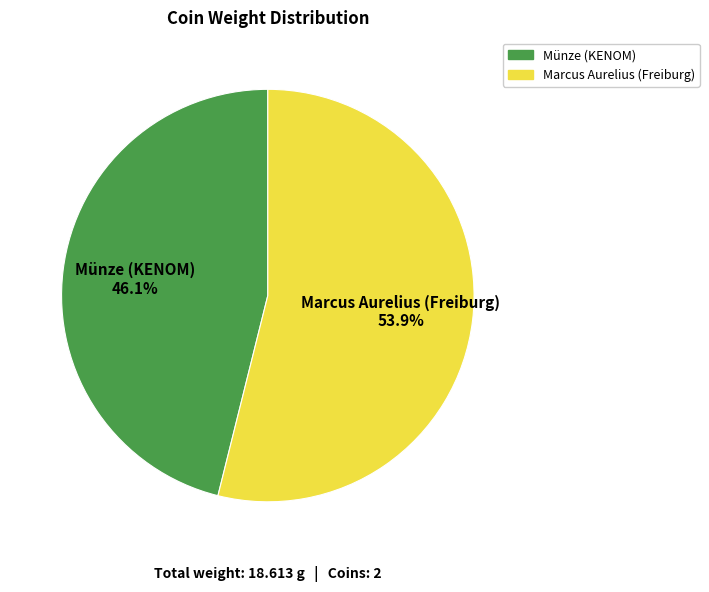

Is there a majority slice in this chart?

Yes